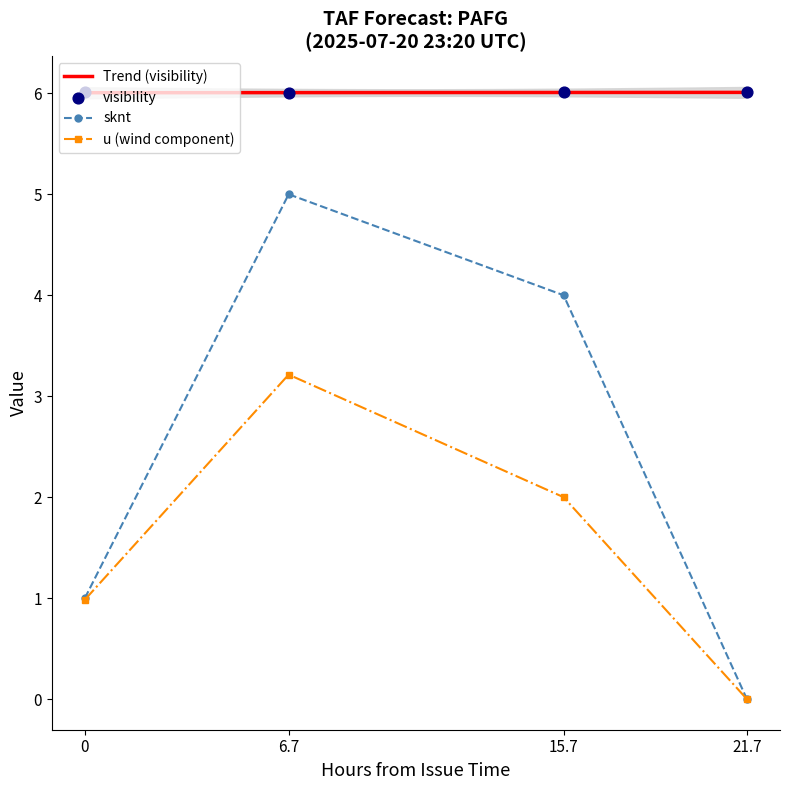

Which series contains the highest Y value?

visibility